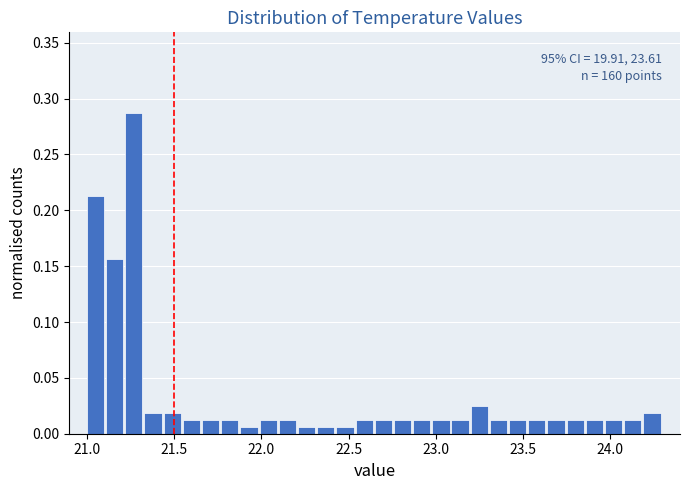

Read against the x-axis, roughly where is the centre of the tallest bar?

21.25